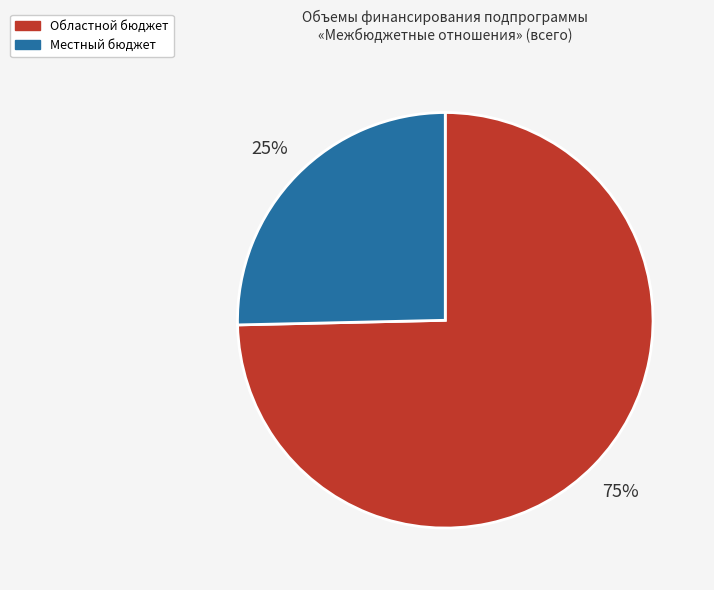

To the nearest percent, what is the combined percentage of Областной бюджет and Местный бюджет?

100%